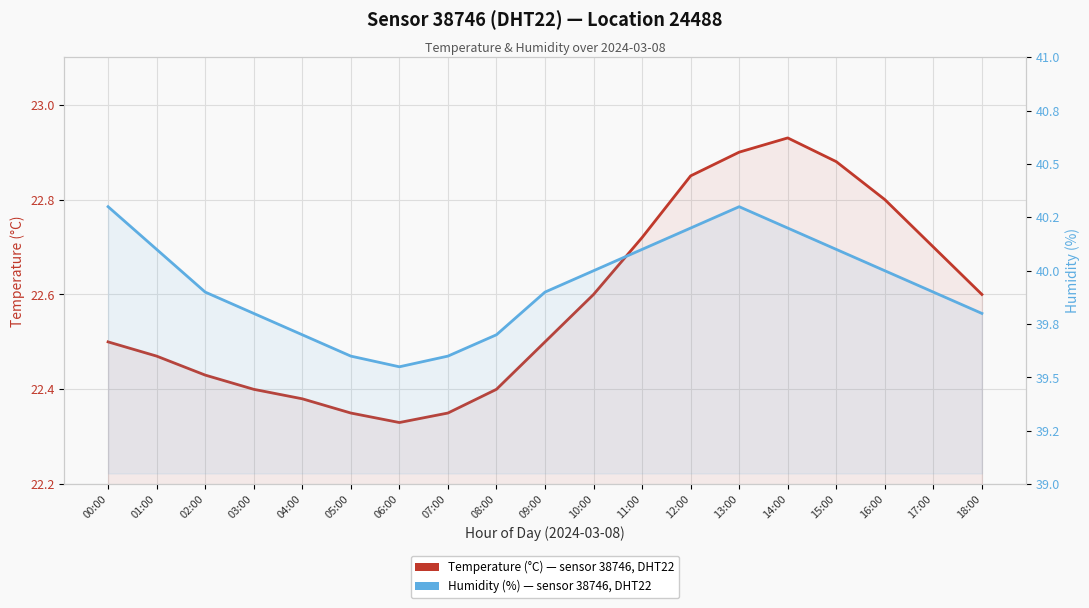

Is the value of Humidity (%) at 11:00 greater than the value of Temperature (°C) at 18:00?

Yes